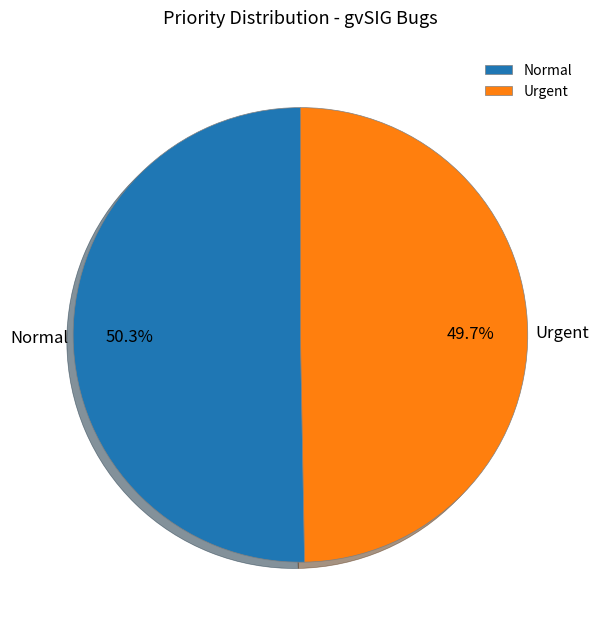

Does Urgent account for over 50% of the chart?

No